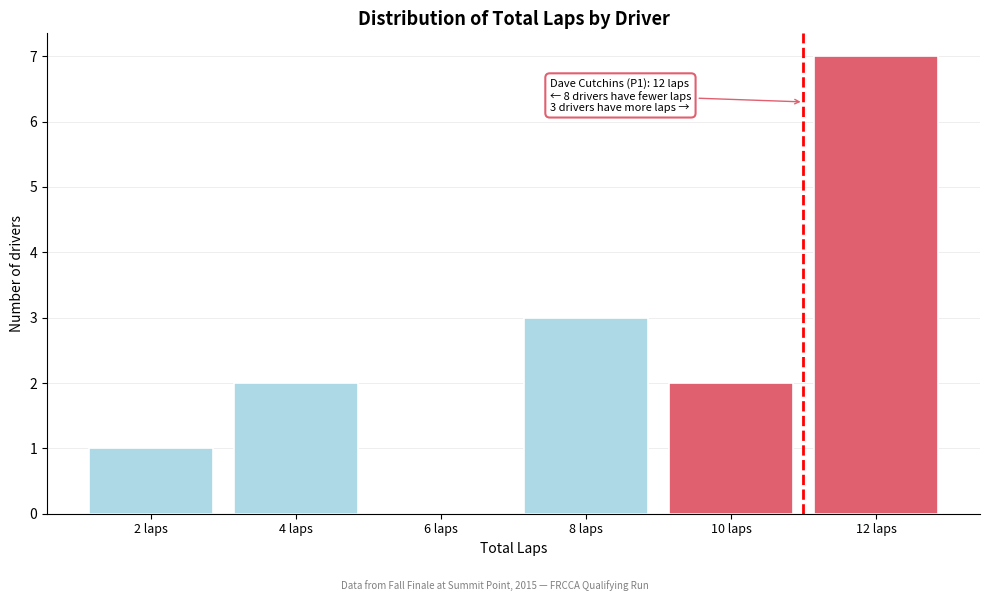

Reading right to left, transcribe all the data shown in this chart.

12 laps=7	10 laps=2	8 laps=3	6 laps=0	4 laps=2	2 laps=1